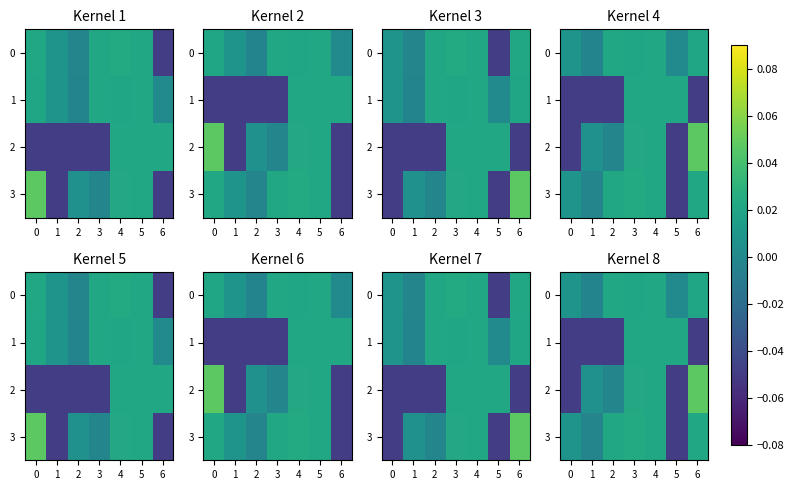

Rank the series at 5 from lowest to highest value.

2, 3, 0, 1